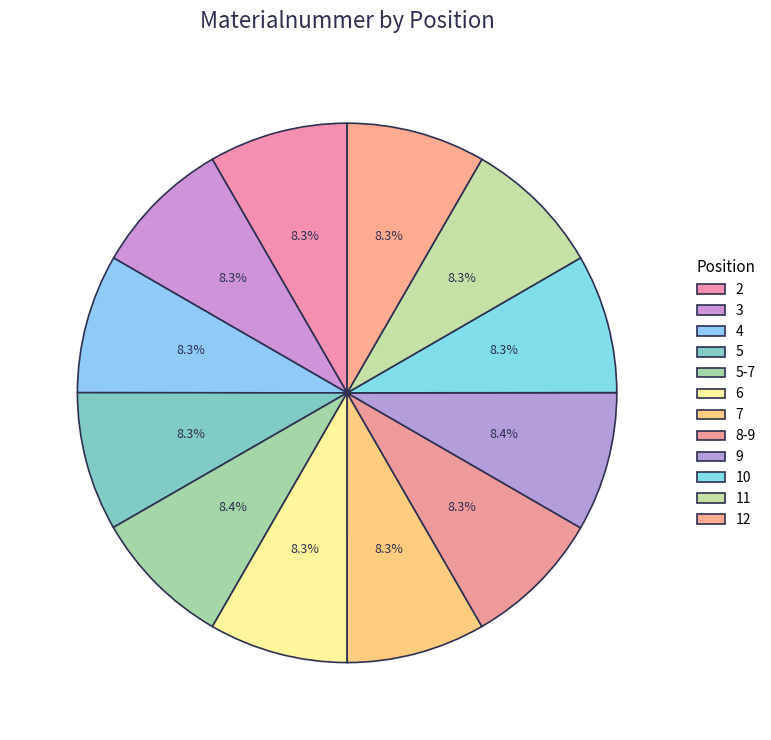

Does 12 represent more than half of the total?

No